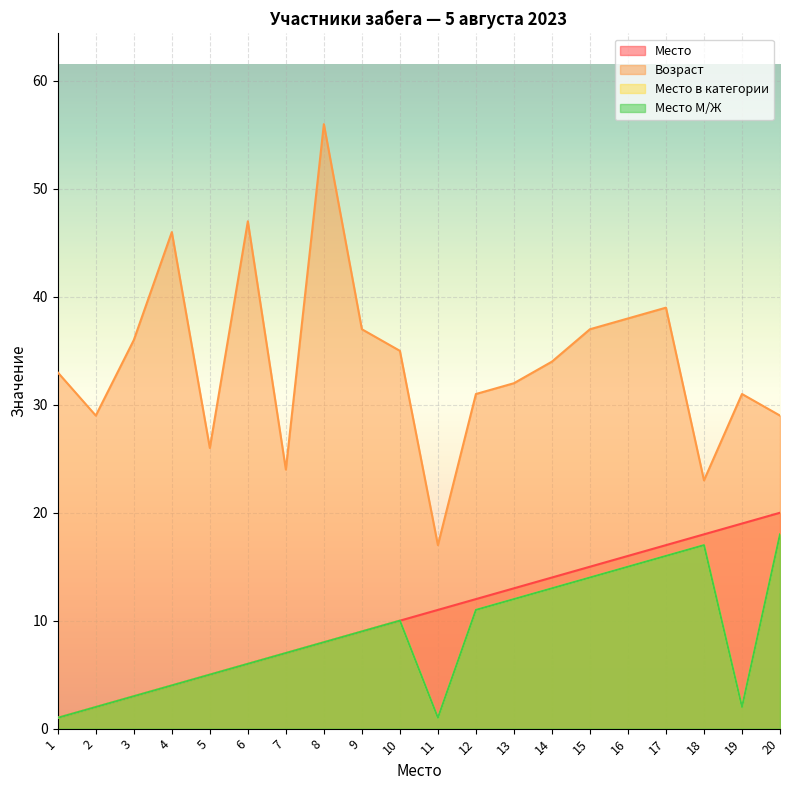

What is the value of the Место в категории point at the 4th from the left?

4